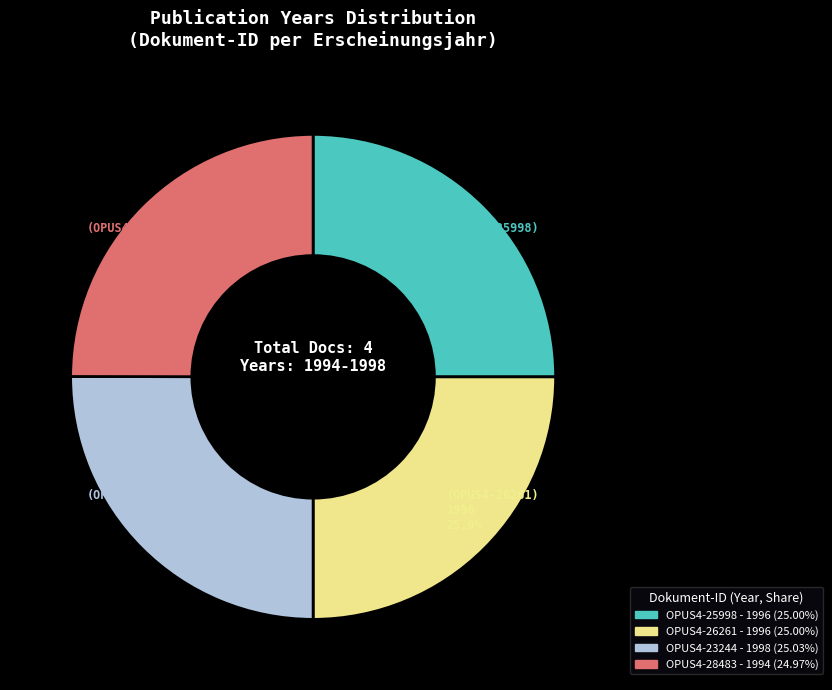

Is there any slice that represents more than half of the pie?

No